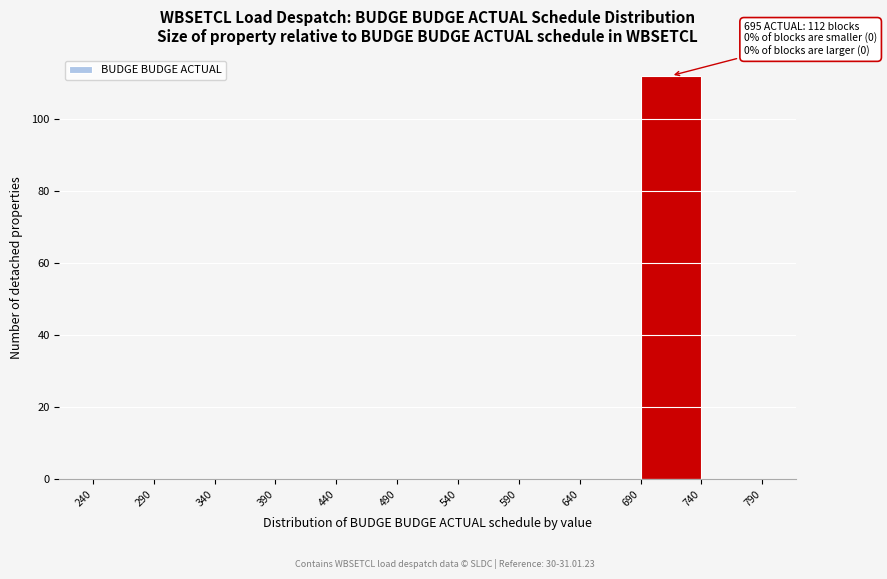

Over which range of the x-axis is the bar tallest?

690 to 740